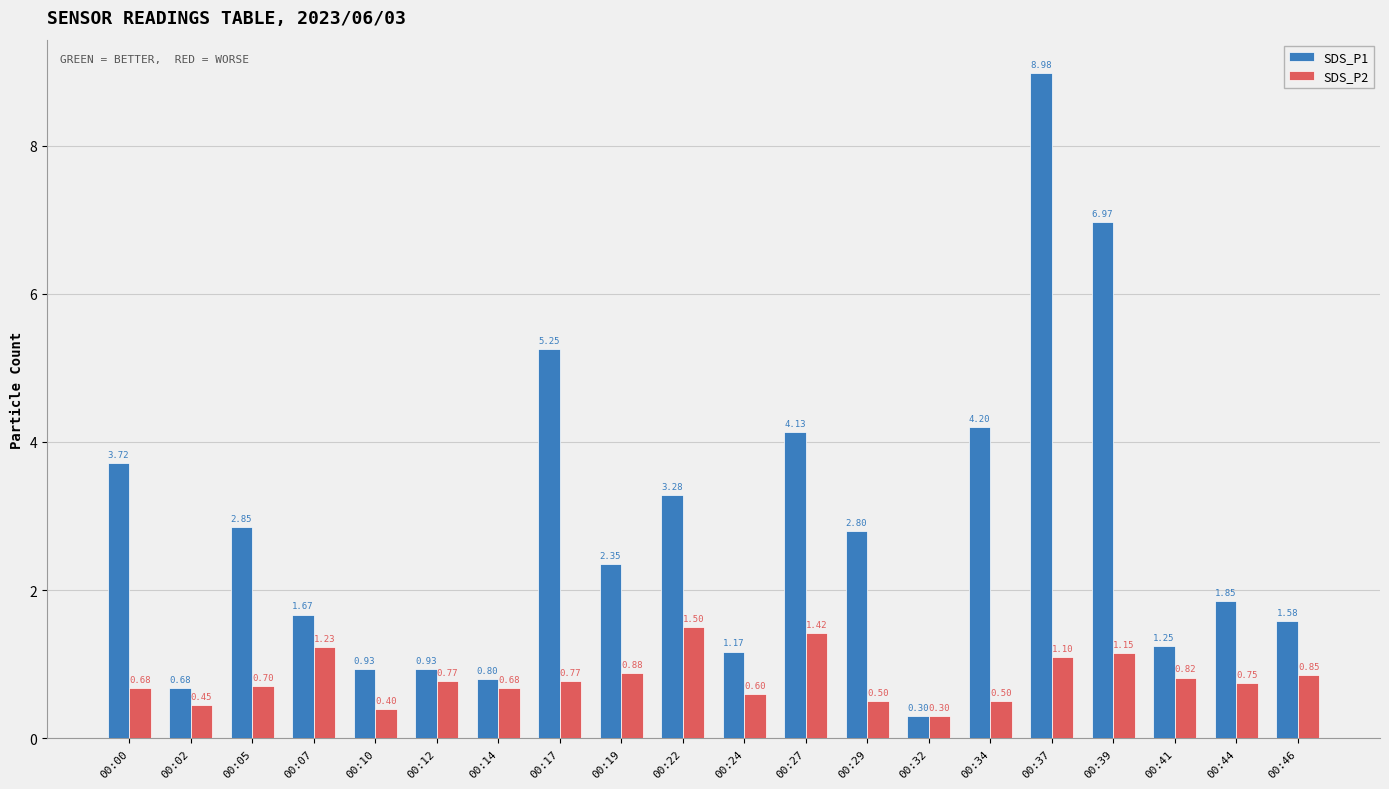

Does the chart contain any negative values?

No